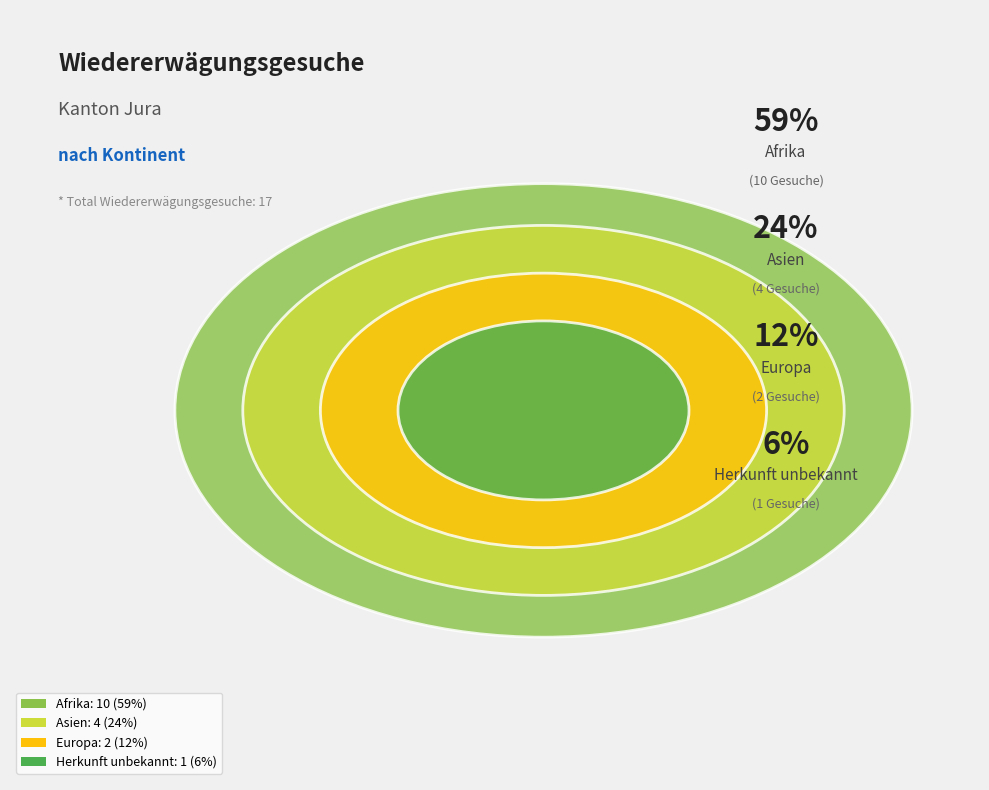

What is the change in value from Afrika to Europa?

-8